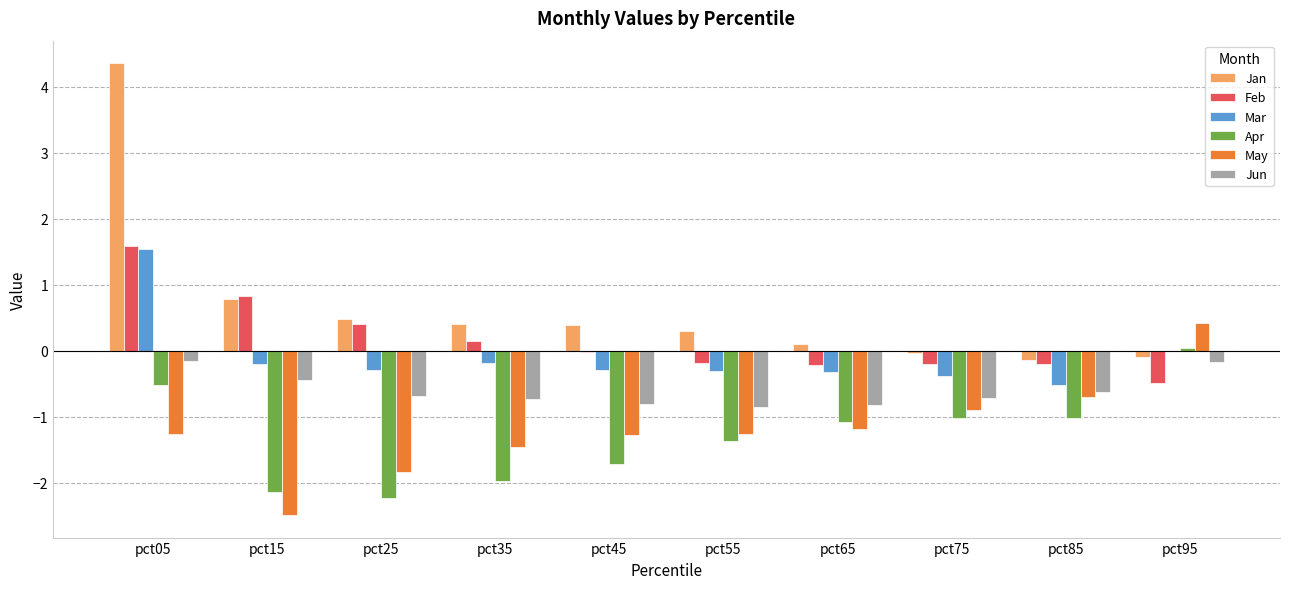

Which category has the highest value across all series?

pct05